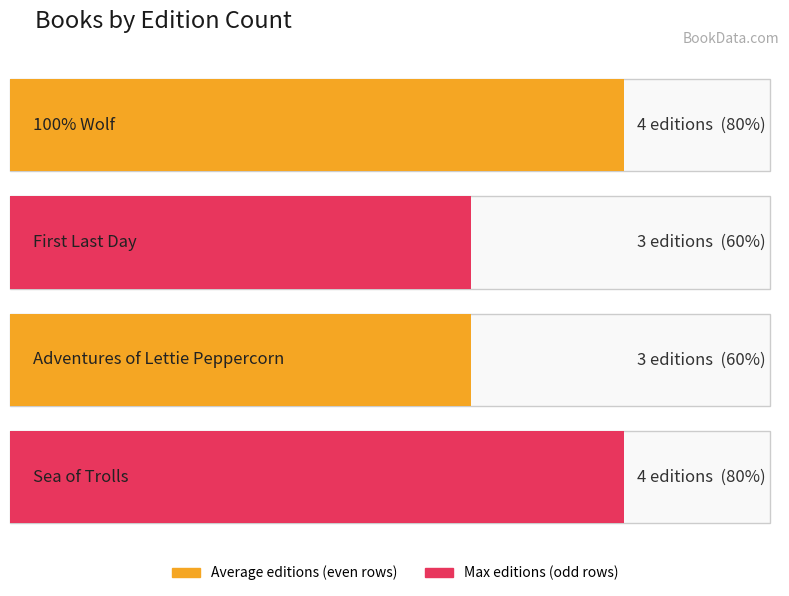

The chart shows a value of 4 at 100% Wolf. True or false?

True